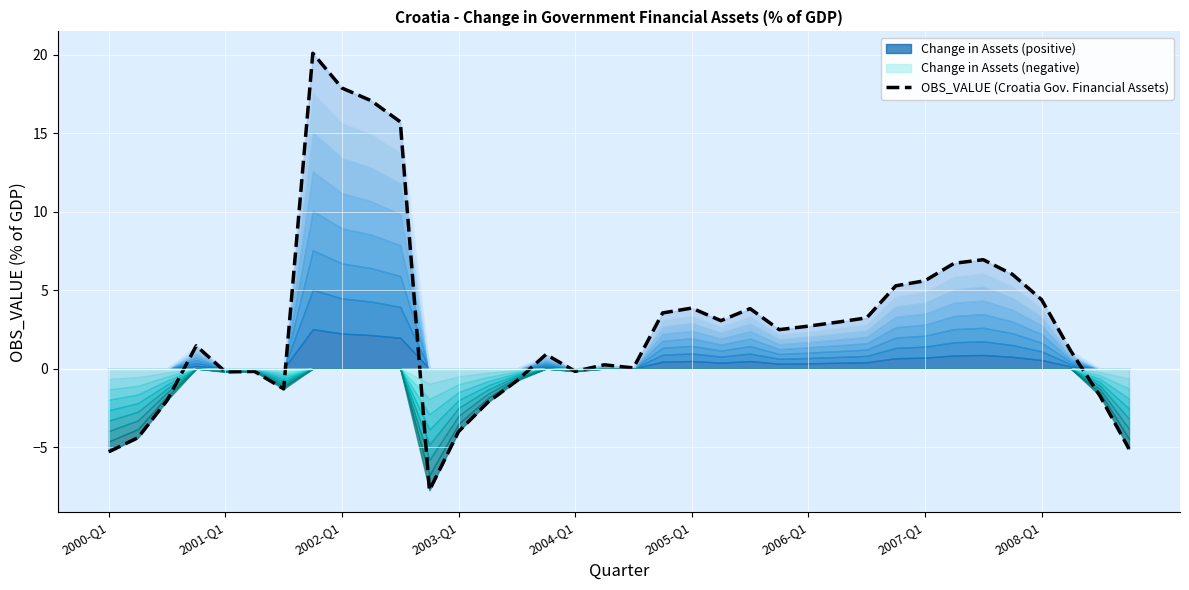

The value of OBS_VALUE (Croatia Gov. Financial Assets) at 2003-Q1 is -6.8. True or false?

False